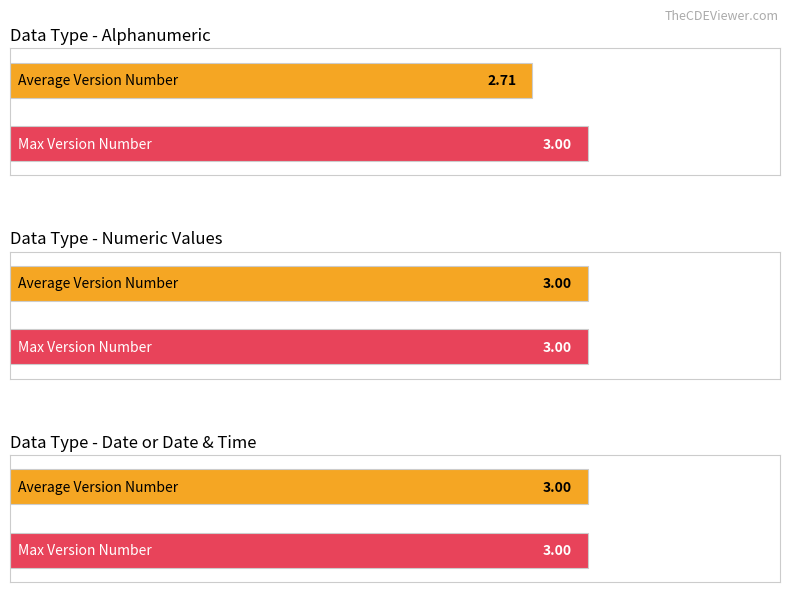

What value does the Max Version Number series have at Numeric Values?

3